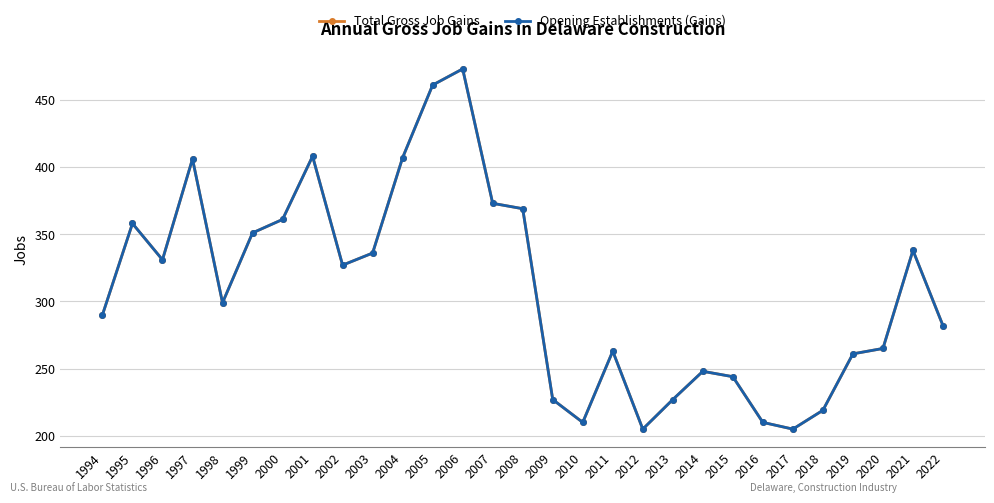

Does the chart have visible grid lines?

Yes